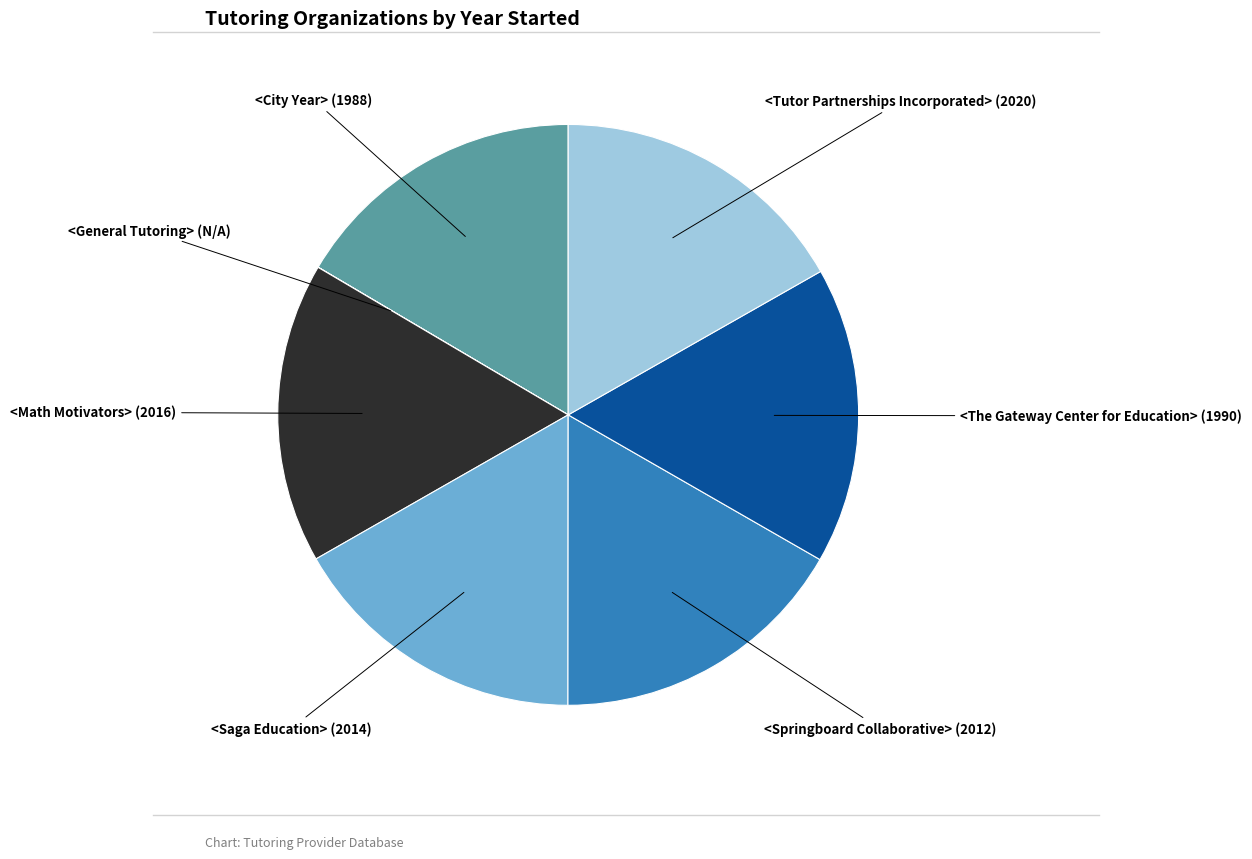

Is there a majority slice in this chart?

No